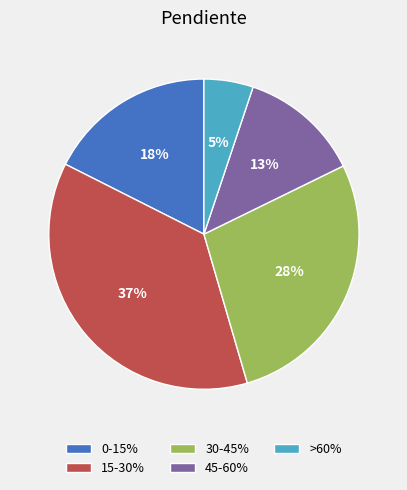

Combined, do 45-60% and >60% account for over 50%?

No